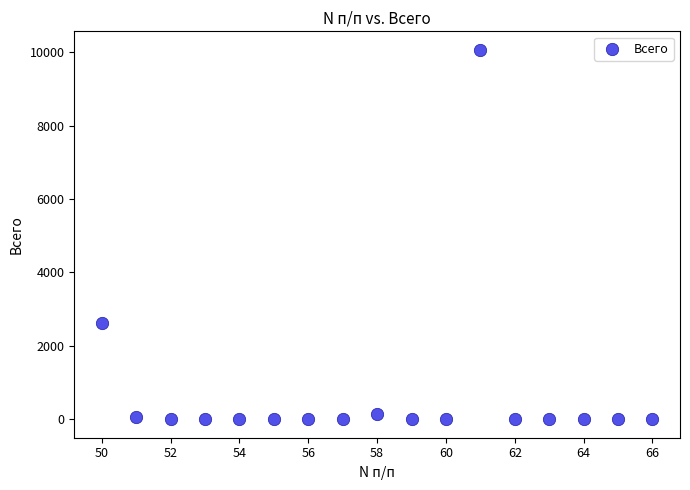

What is the range of X values (max minus min)?

16